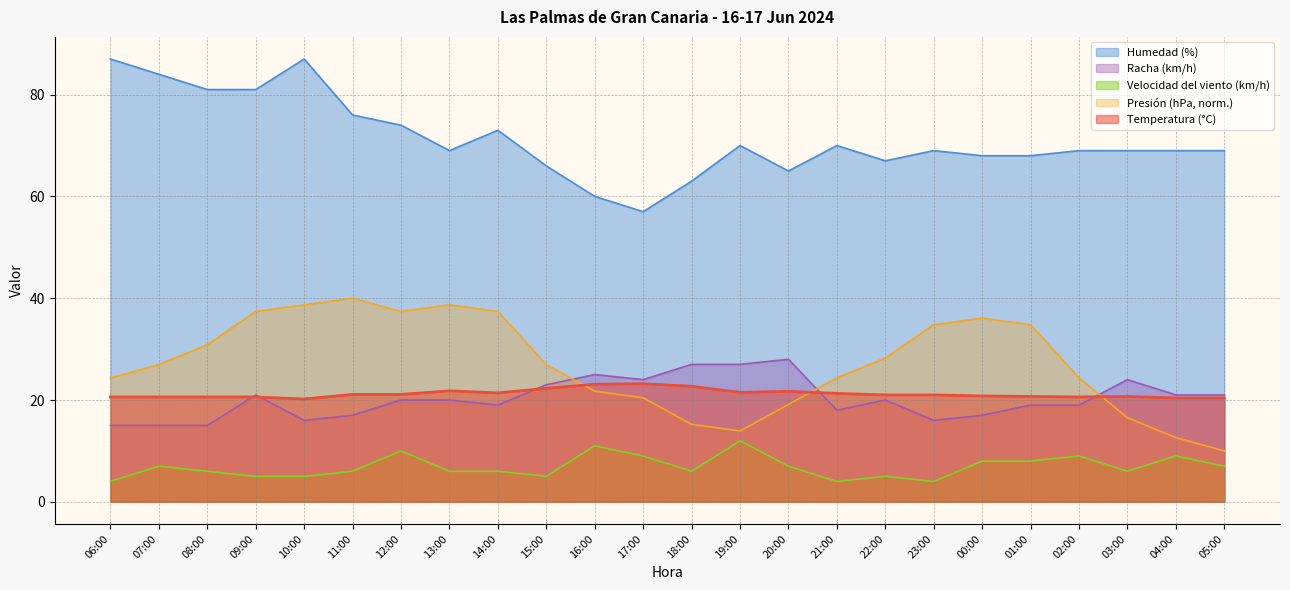

In Racha (km/h), how many points are higher than both neighbors (excluding endpoints)?

5